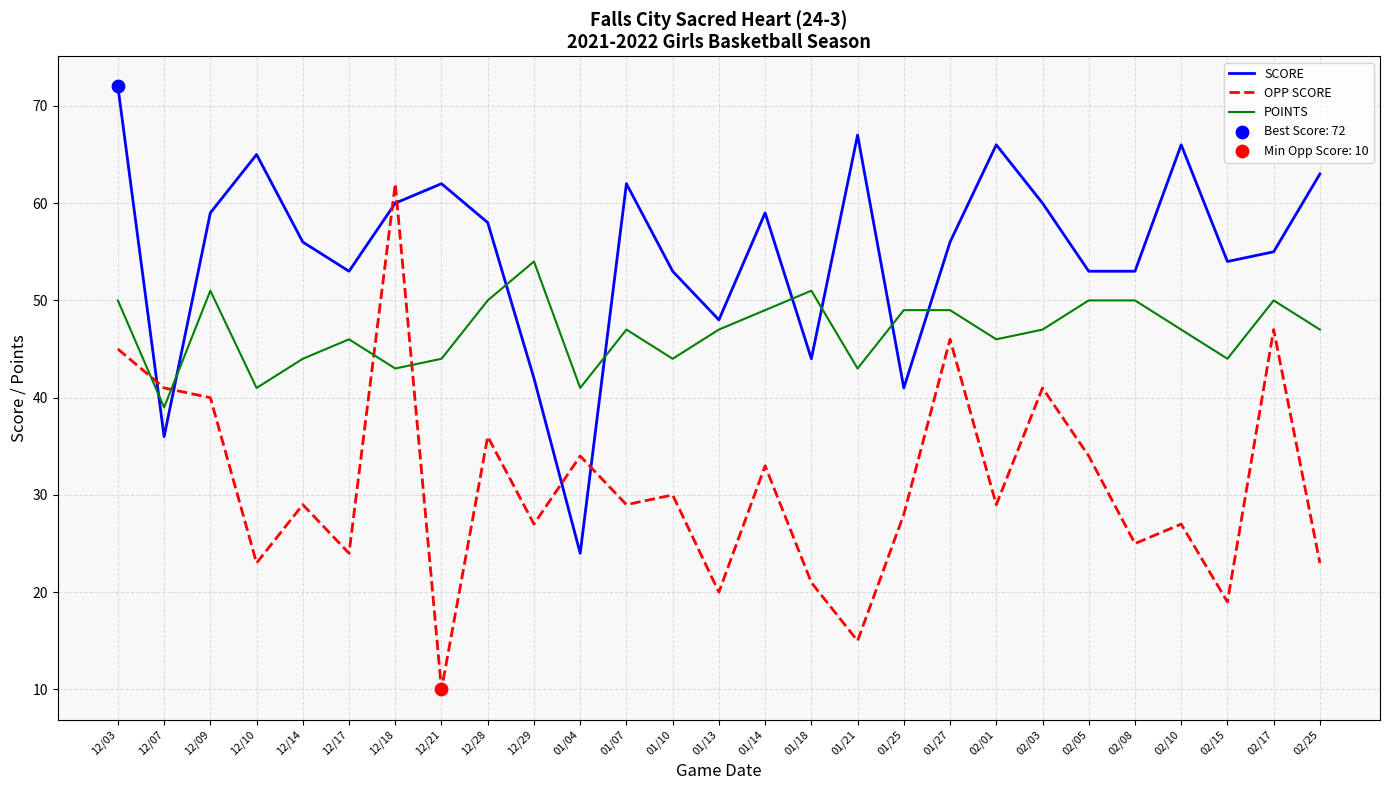

True or false: OPP SCORE has a value of 15 at 12/28.

False